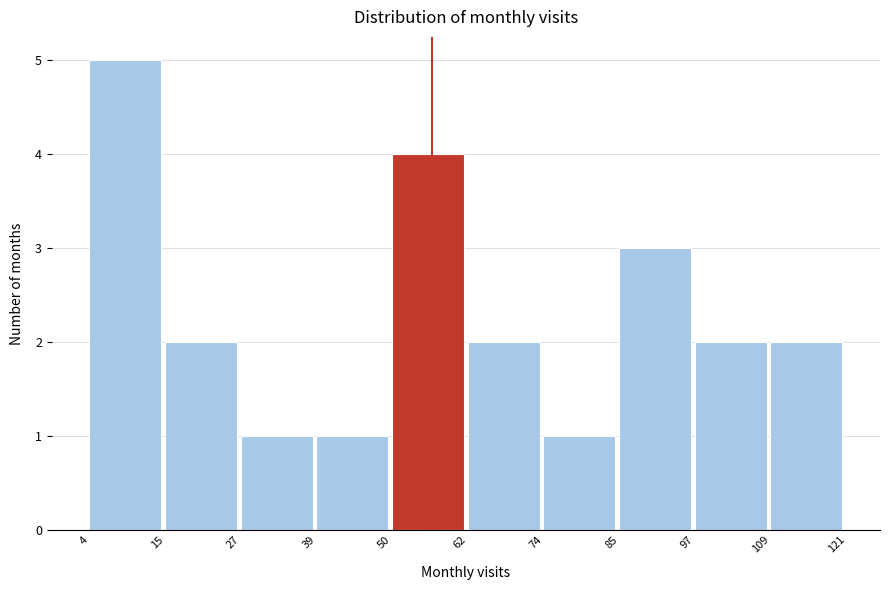

Reading left to right, transcribe this chart: for each bar, give the range it covers on the x-axis and its height. The values are not printed on the chart, so give them approximately, as read against the axis.

4 to 15: 5
15 to 27: 2
27 to 39: 1
39 to 50: 1
50 to 62: 4
62 to 74: 2
74 to 85: 1
85 to 97: 3
97 to 109: 2
109 to 121: 2